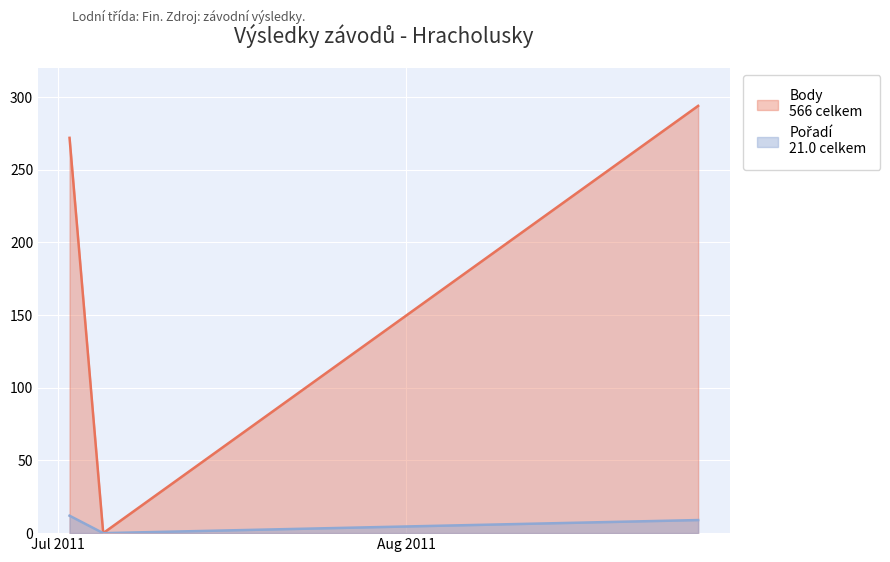

What is the total value across all series at 2011-08-27?

303